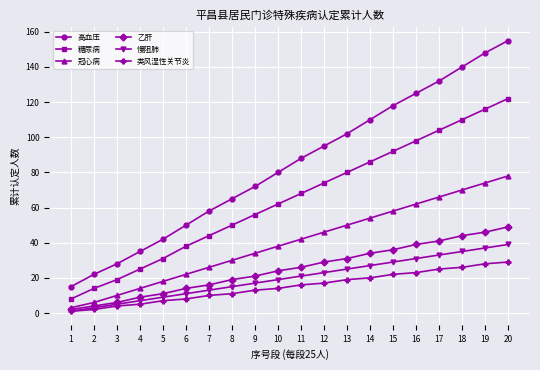

What is the difference between the maximum and second lowest values in the 慢阻肺 series?

36